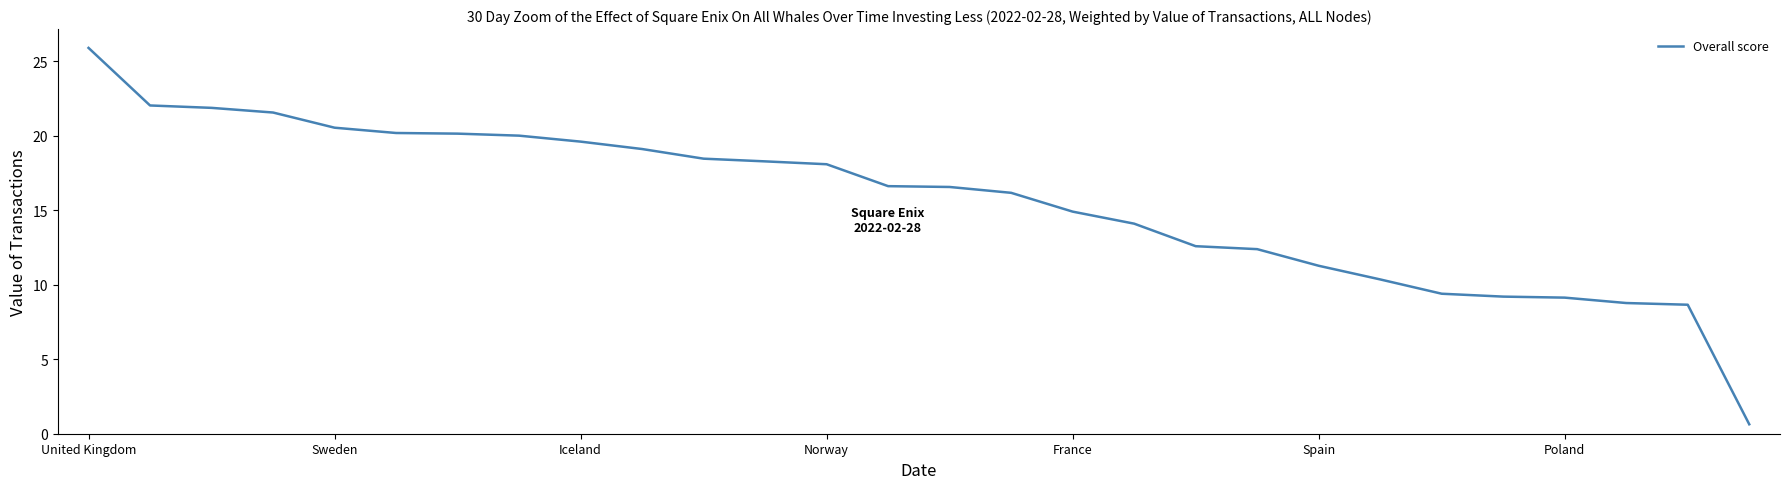

What is the smallest value displayed?

0.6